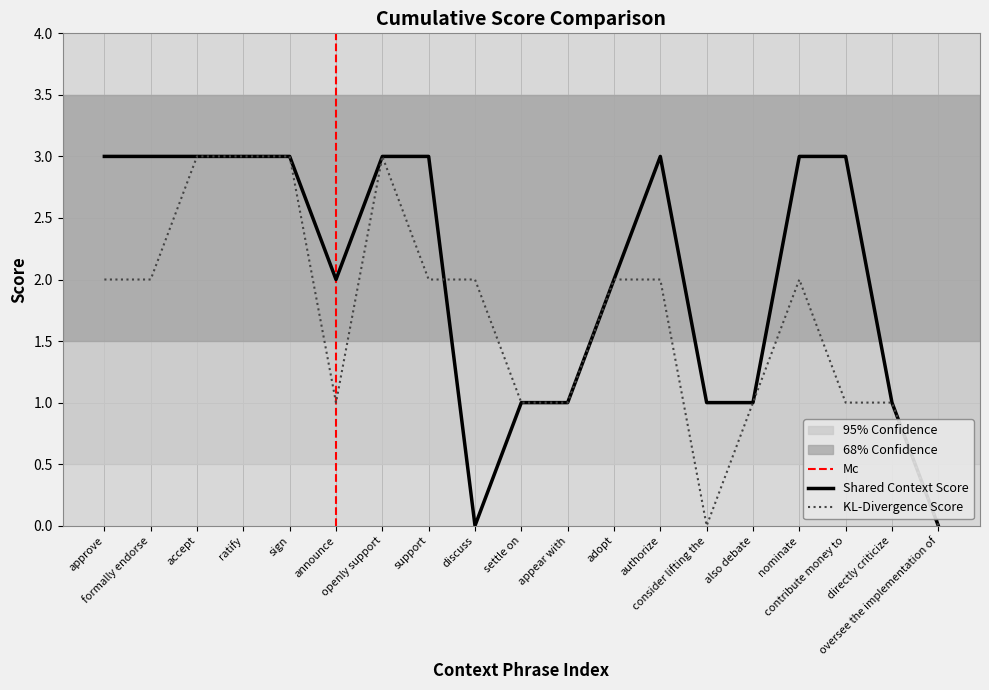

List the series in order of their peak value, highest first.

Shared Context Score, KL-Divergence Score